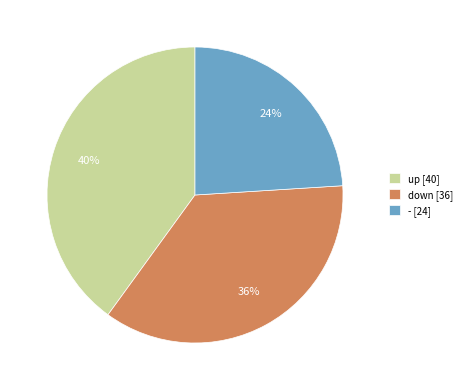

To the nearest percent, what portion does up represent?

40%